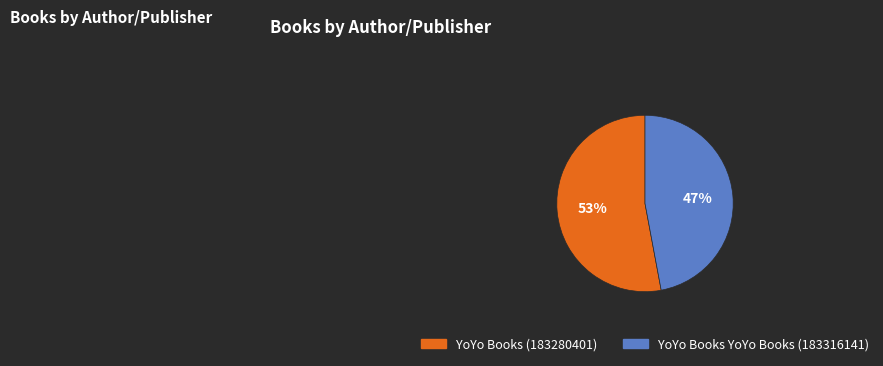

Approximately how many times larger is the value at YoYo Books YoYo Books (183316141) compared to YoYo Books (183280401)?

0.9